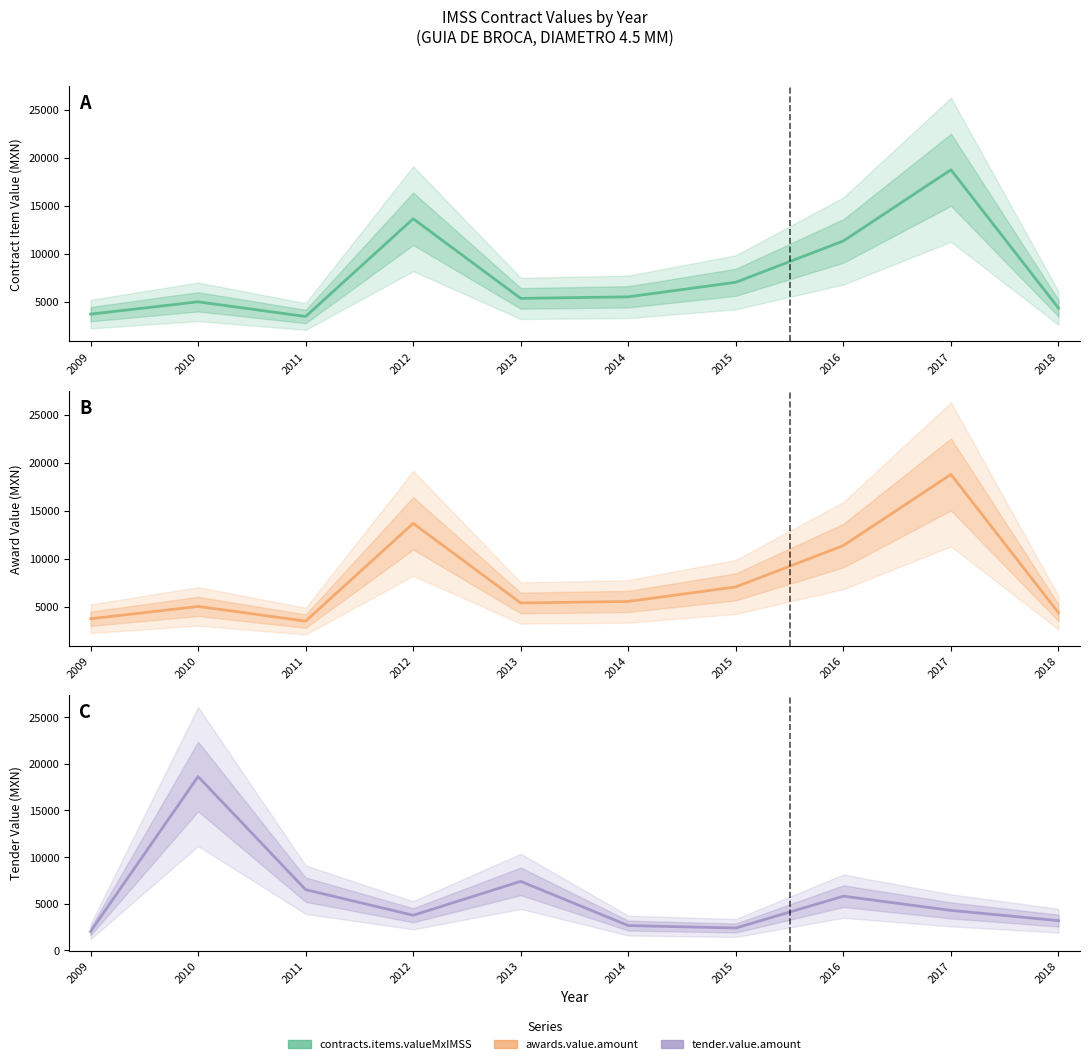

At which category is the sum across all series the highest?

2017